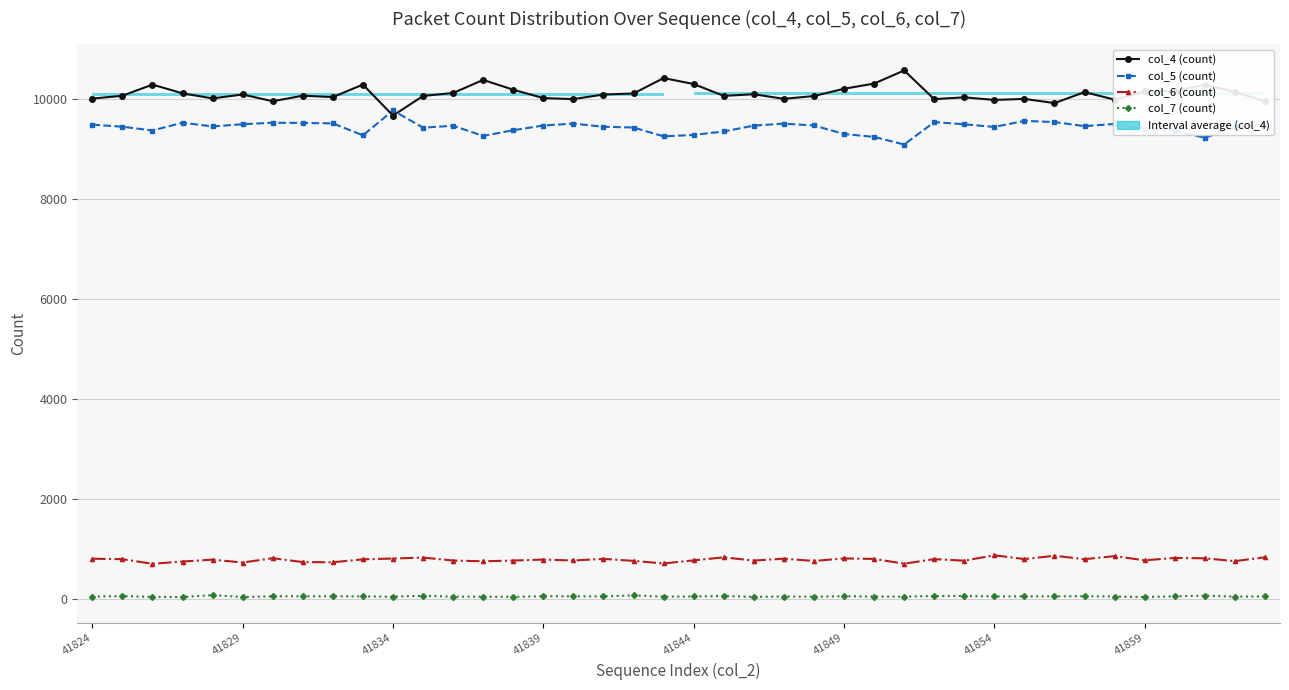

True or false: col_5 (count) has more than 0 interior local peaks.

True